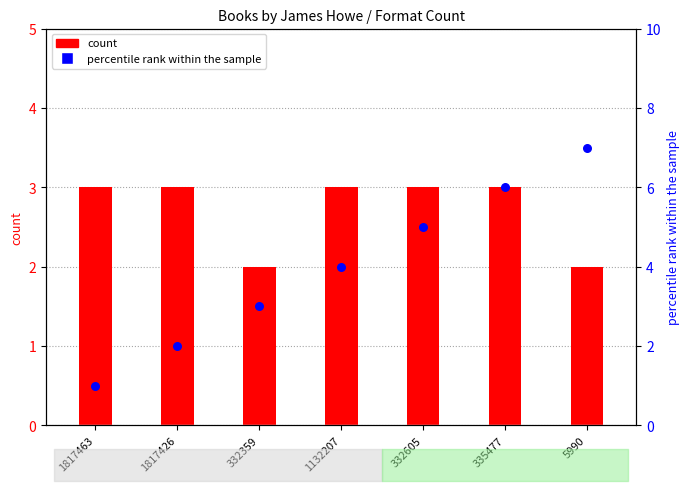

Which has a higher value, 332605 or 332359?

332605